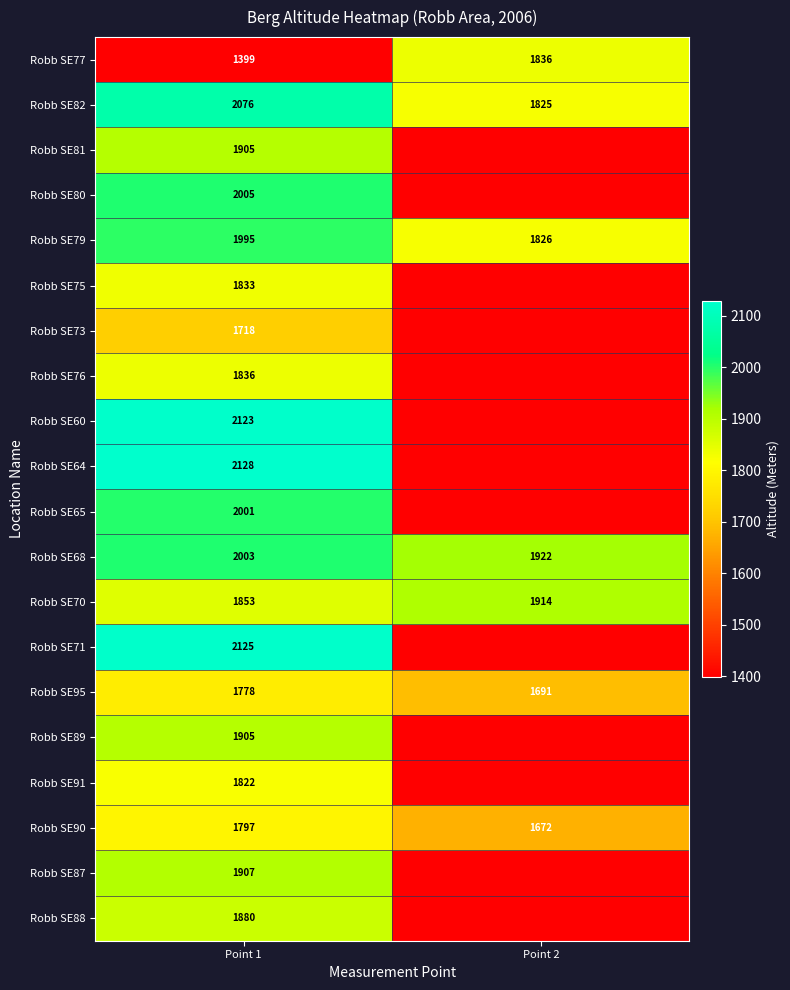

Is it true that Robb SE79 equals 1826 at Point 2?

True